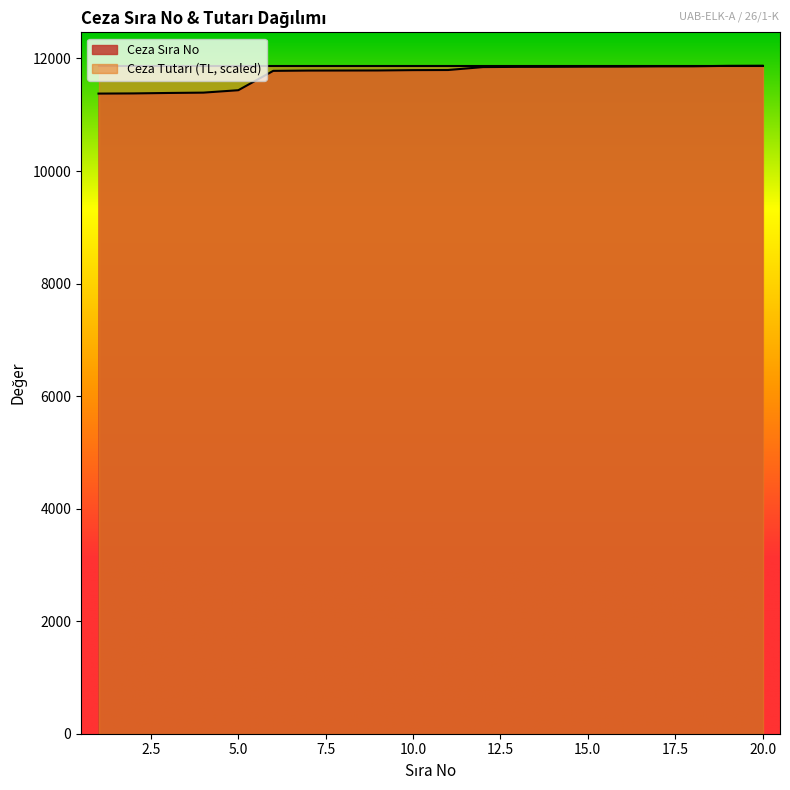

Approximately how many times larger is the value at 8 compared to 9?

1.0